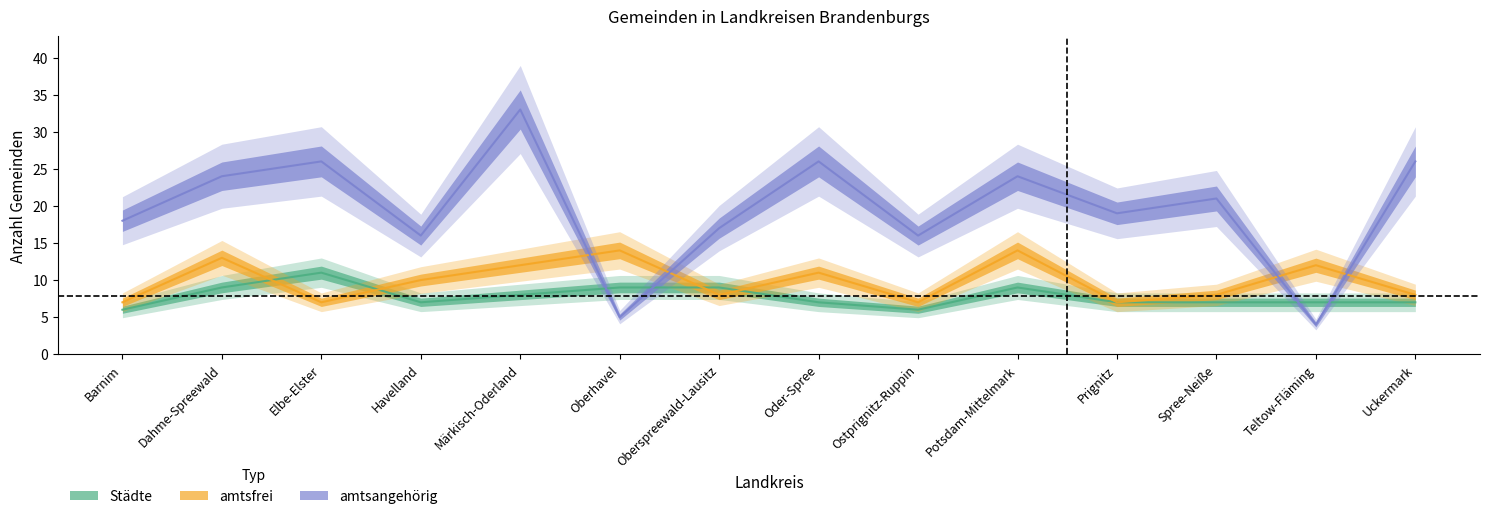

What is the difference between the highest and lowest values at Dahme-Spreewald?

15